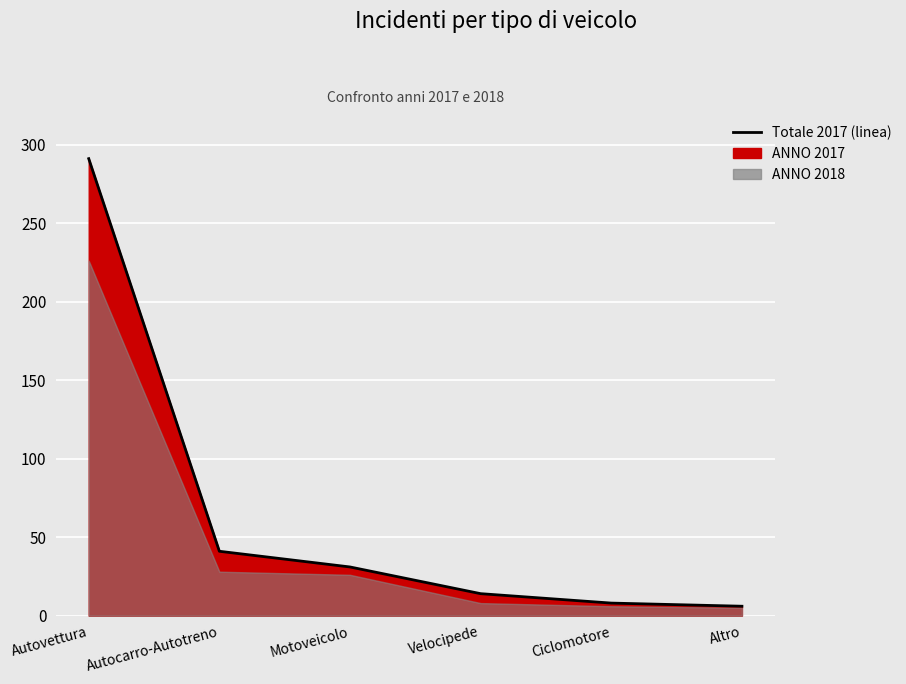

At which label is the value closest to 148?

Autocarro-Autotreno